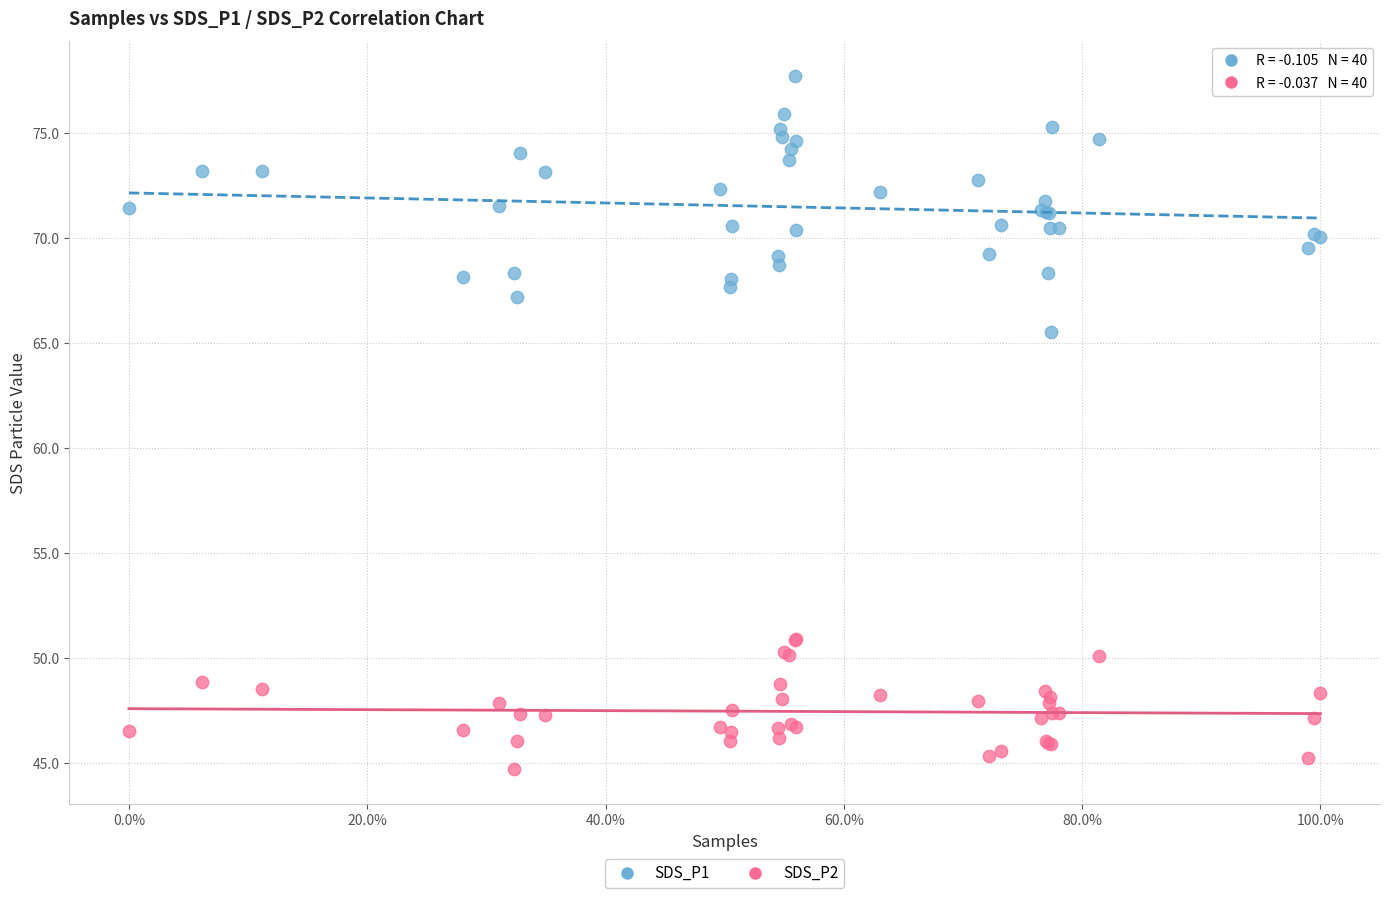

Which series reaches the minimum Y coordinate?

SDS_P2